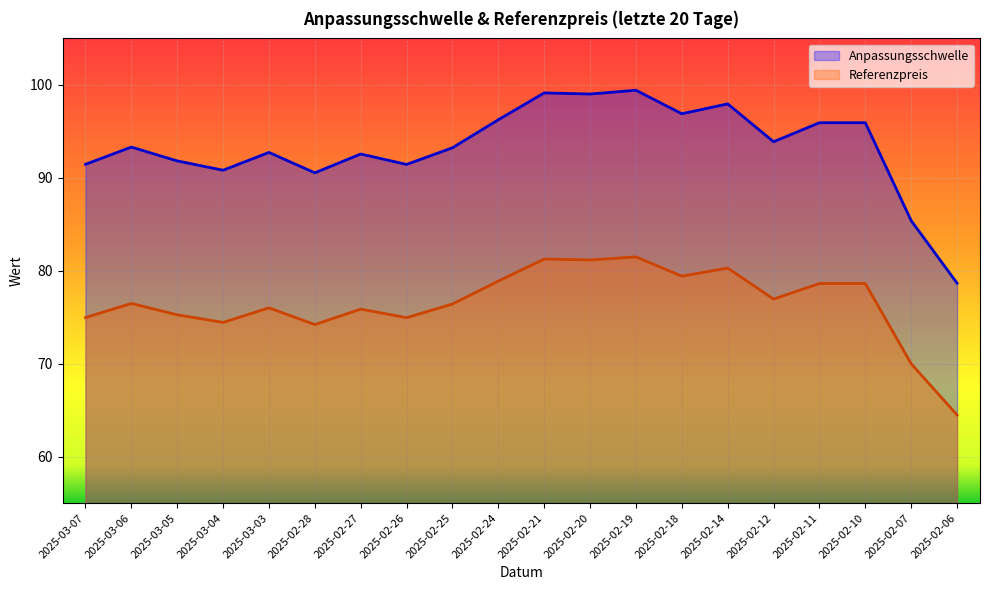

Where is Referenzpreis nearest to the value 72?

2025-02-07